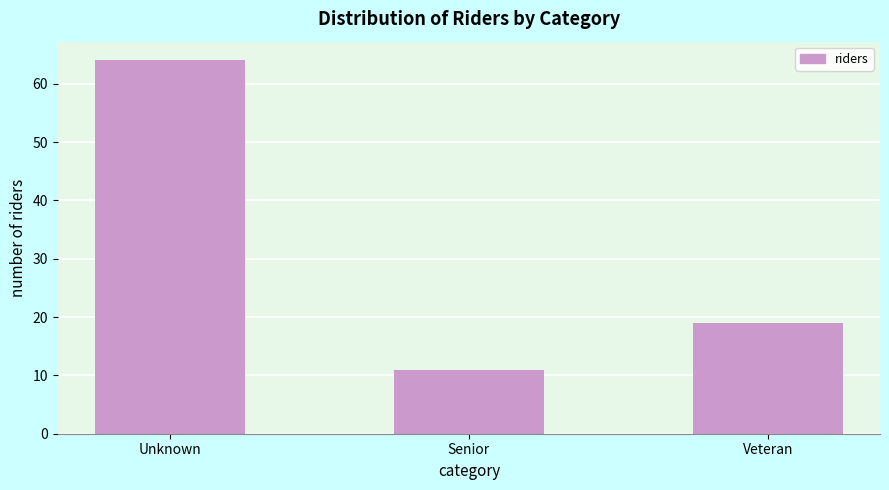

Reading left to right, what are all the values shown in this chart?

Unknown=64	Senior=11	Veteran=19